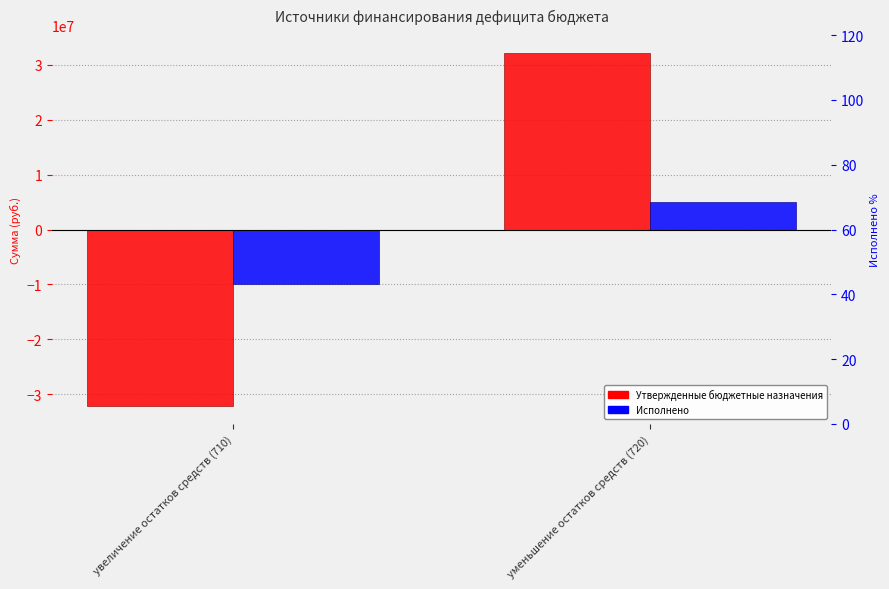

Reading right to left, list all the values displayed in this chart.

Утвержденные бюджетные назначения: 32223200.0	-32223200.0
Исполнено: 5066162.6	-9912684.8